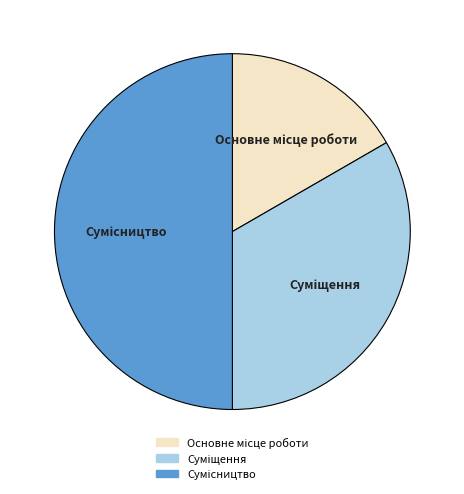

To the nearest percent, what is the difference between the largest and smallest slice percentages?

33%